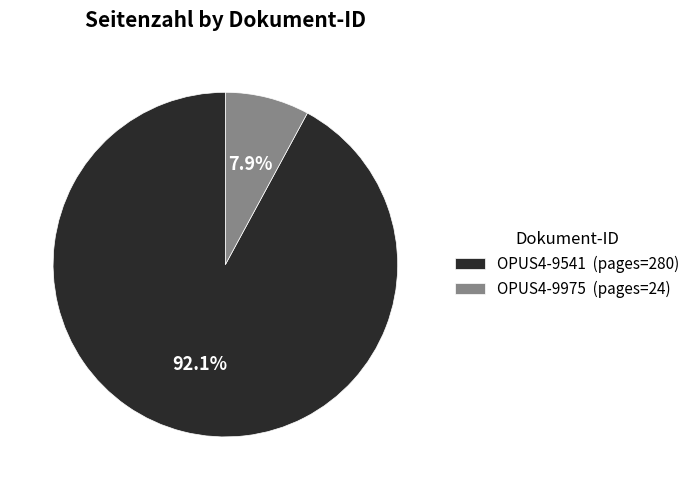

What is the total percentage of OPUS4-9541 and OPUS4-9975?

100.0%